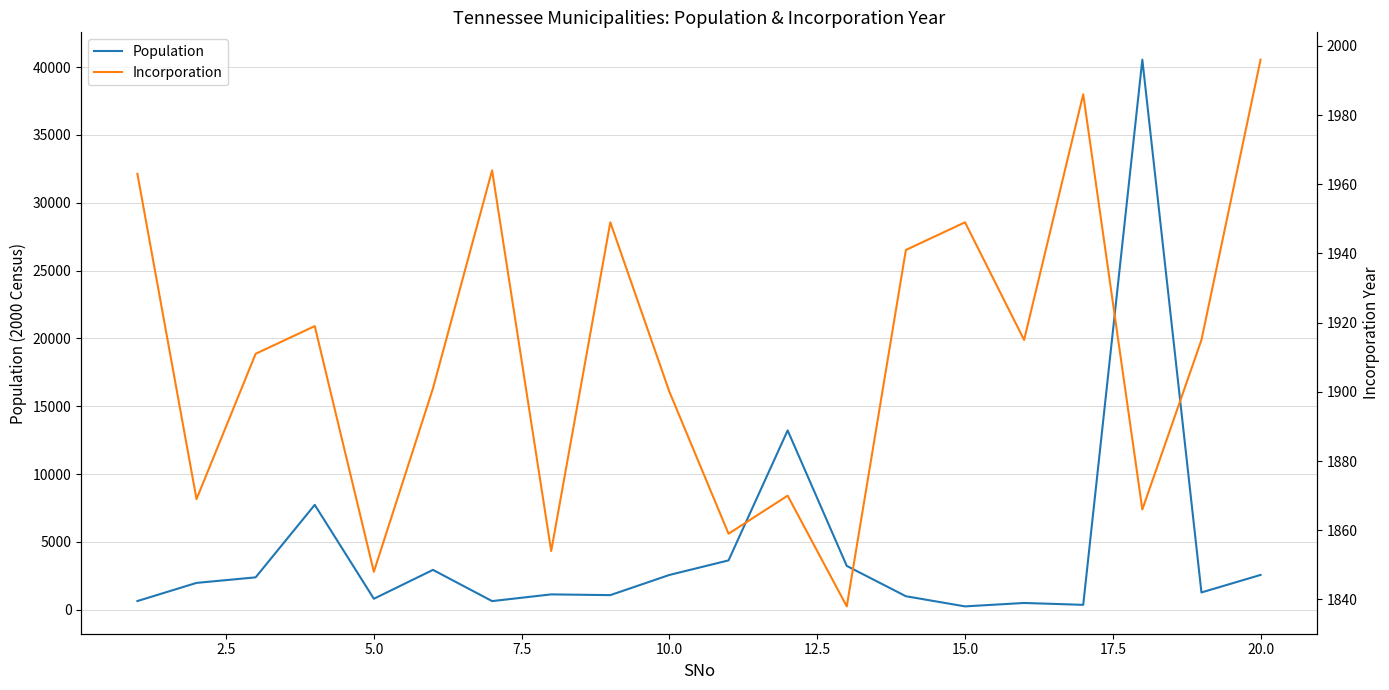

What is the highest value of the Population series?

40543